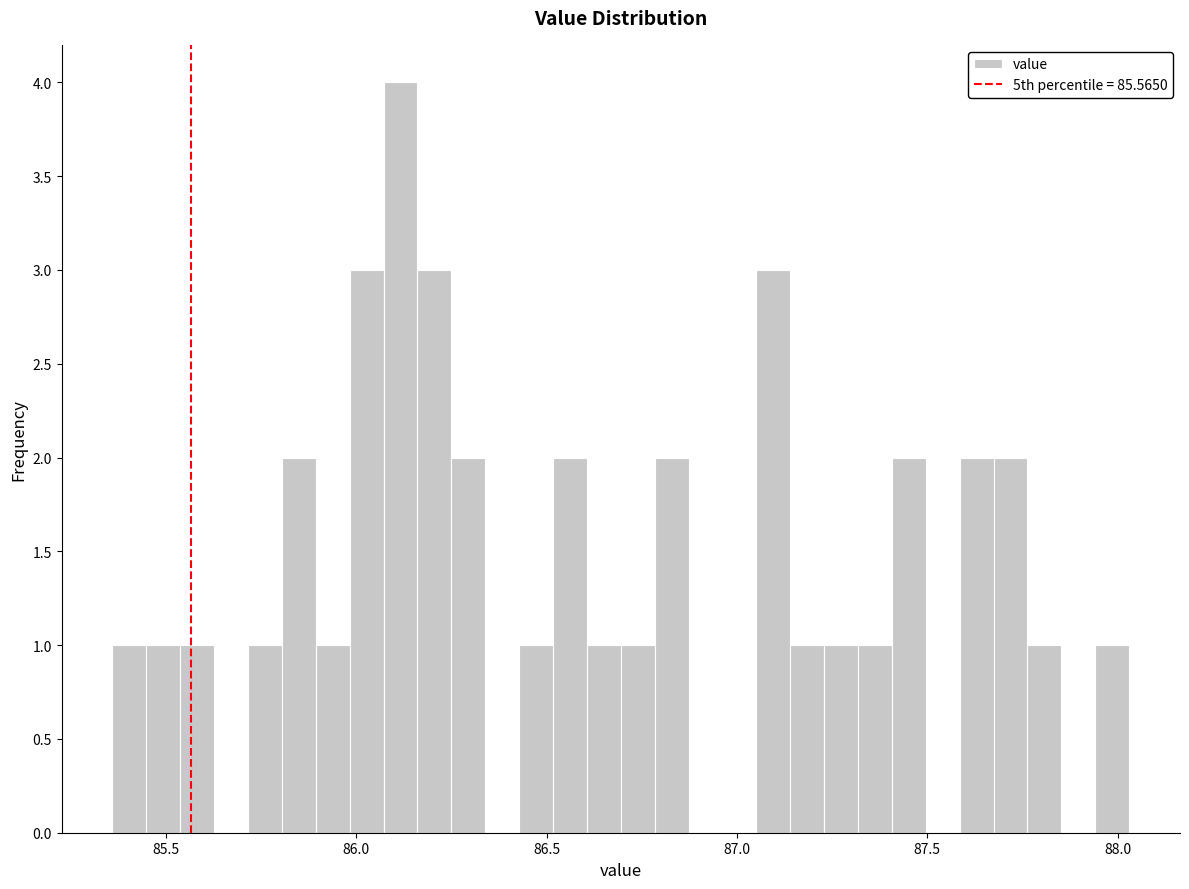

Read against the x-axis, roughly where is the centre of the tallest bar?

86.10